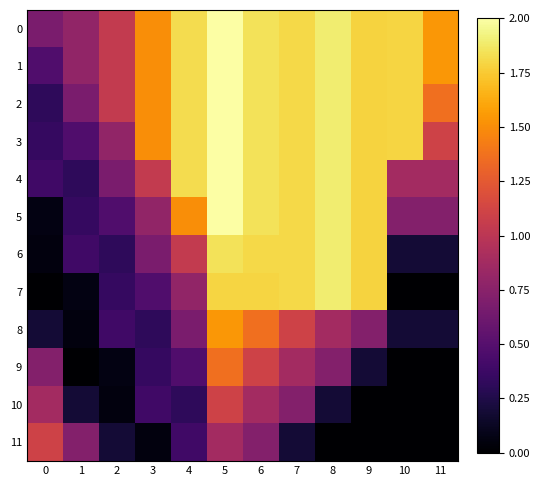

Which category has the highest value across all series?

5